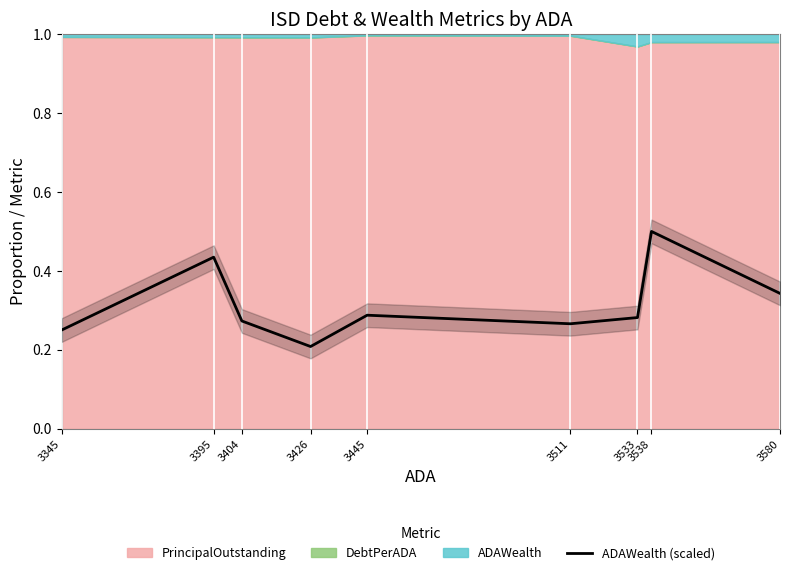

True or false: ADAWealth (scaled) has a value of 0.1 at 3426.

False